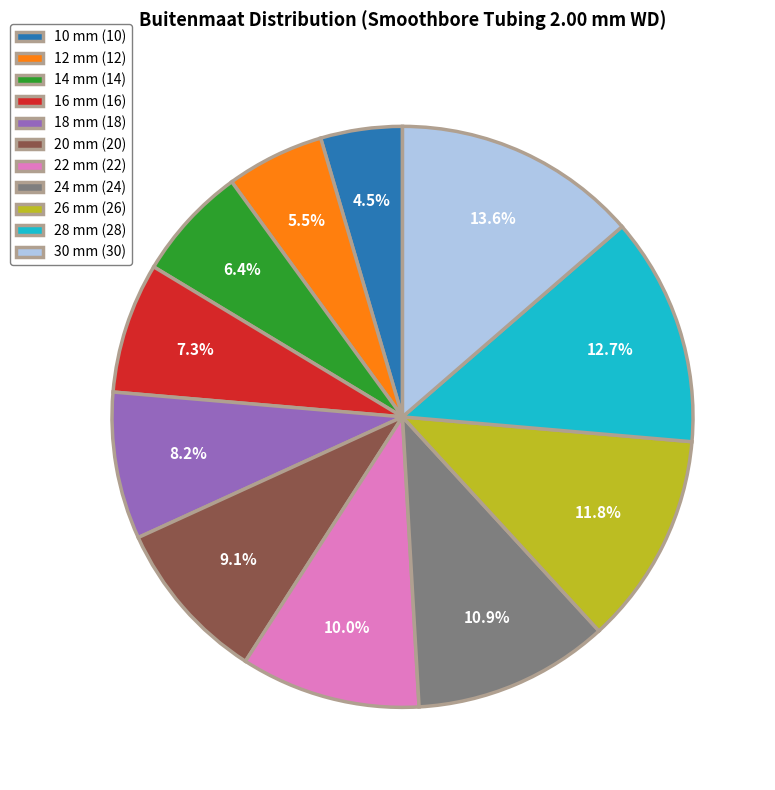

Does 26 mm represent more than half of the total?

No